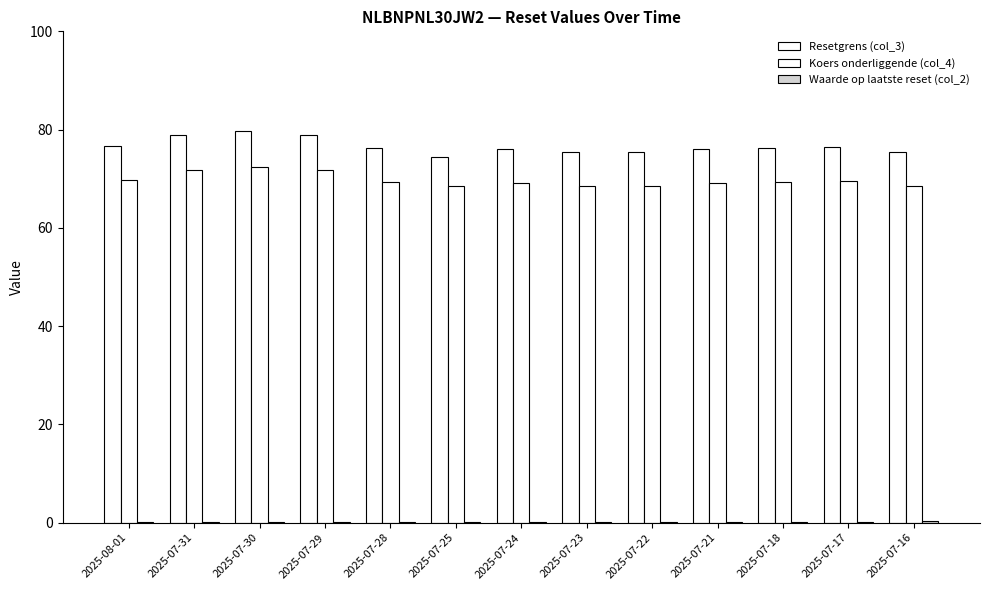

What is the label of the 4th bar from the left?

2025-07-29